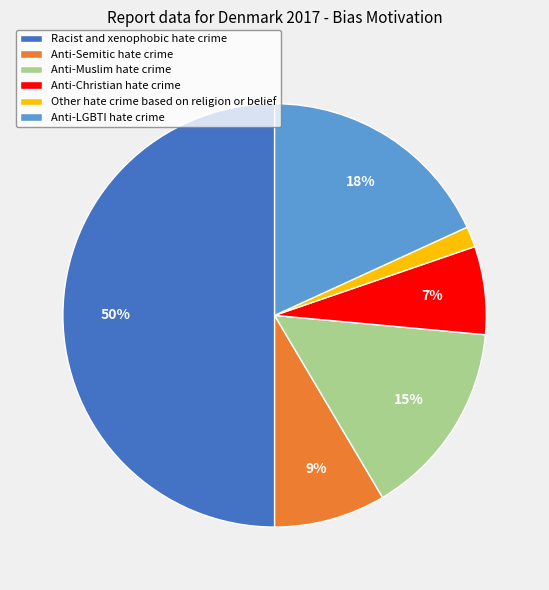

How many segments does this pie chart have?

6